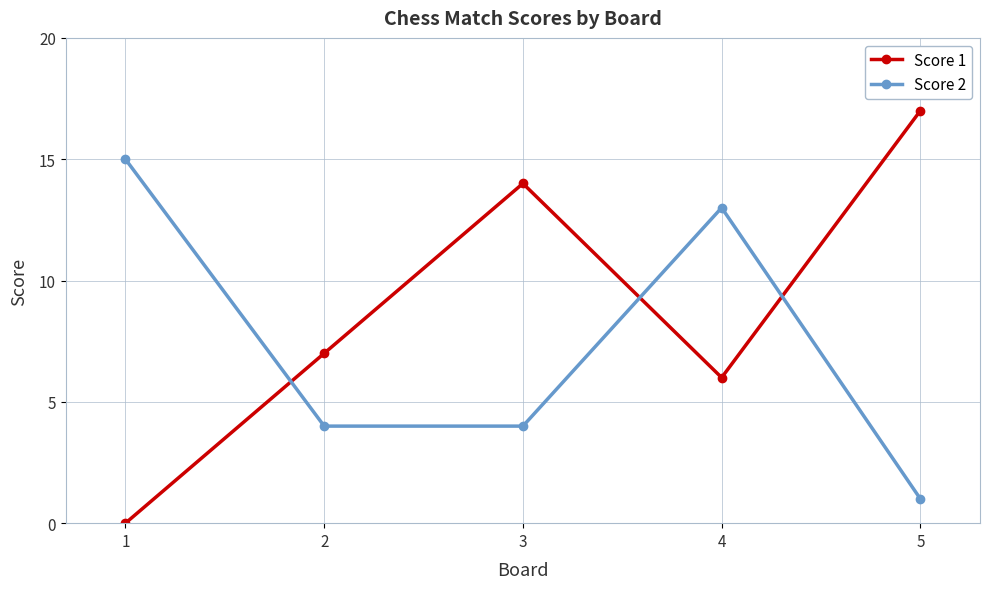

At which label does Score 2 reach its peak?

1